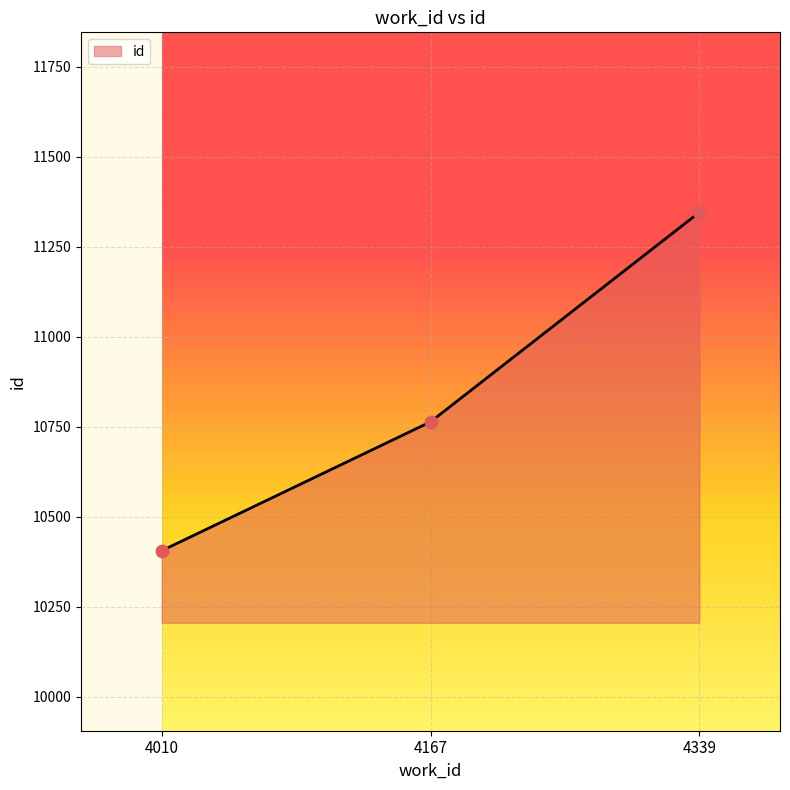

What is the change in value from 4010 to 4167?

+358